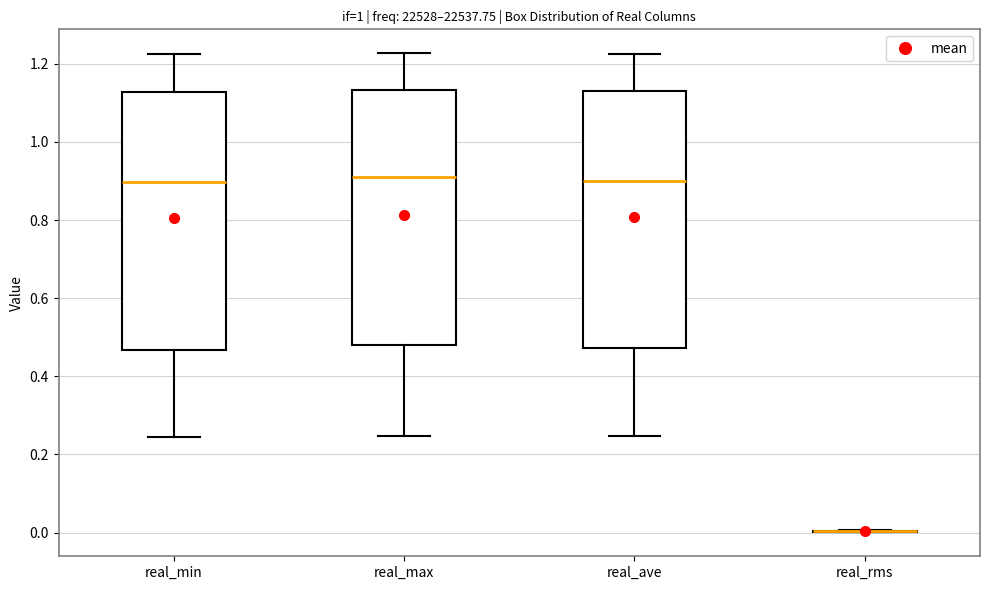

Where does the upper whisker of the box for real_ave end on the y-axis? The values are not printed on the chart, so give them approximately, as read against the axis.

1.22